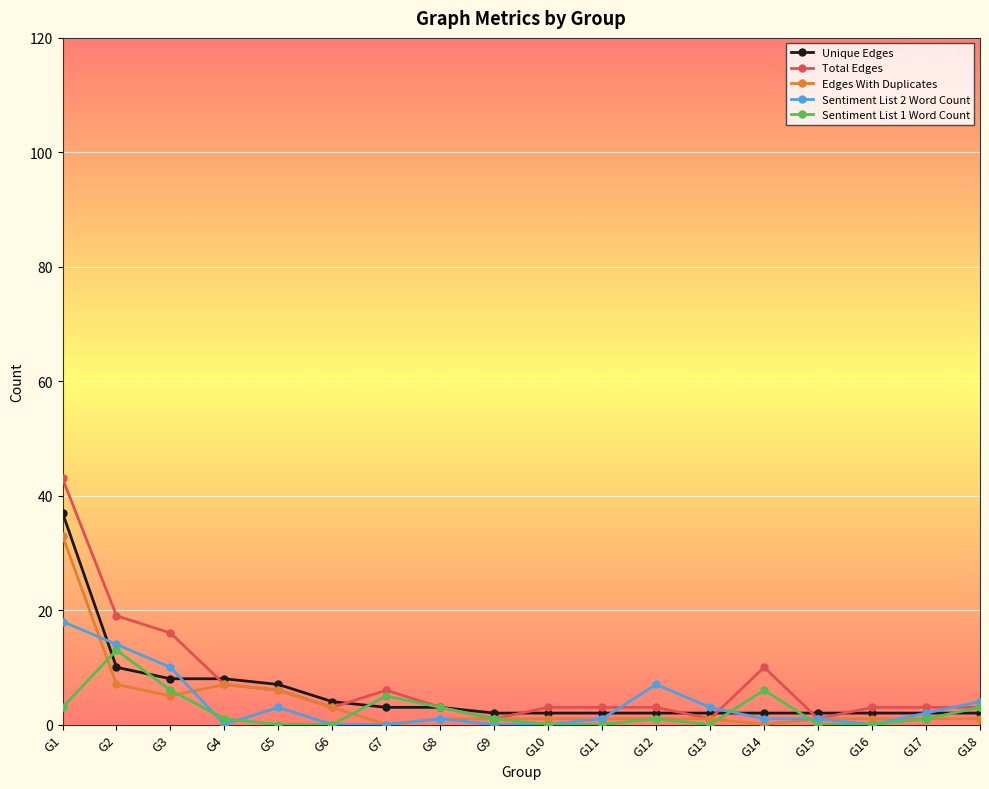

How many lines are shown in the chart?

5